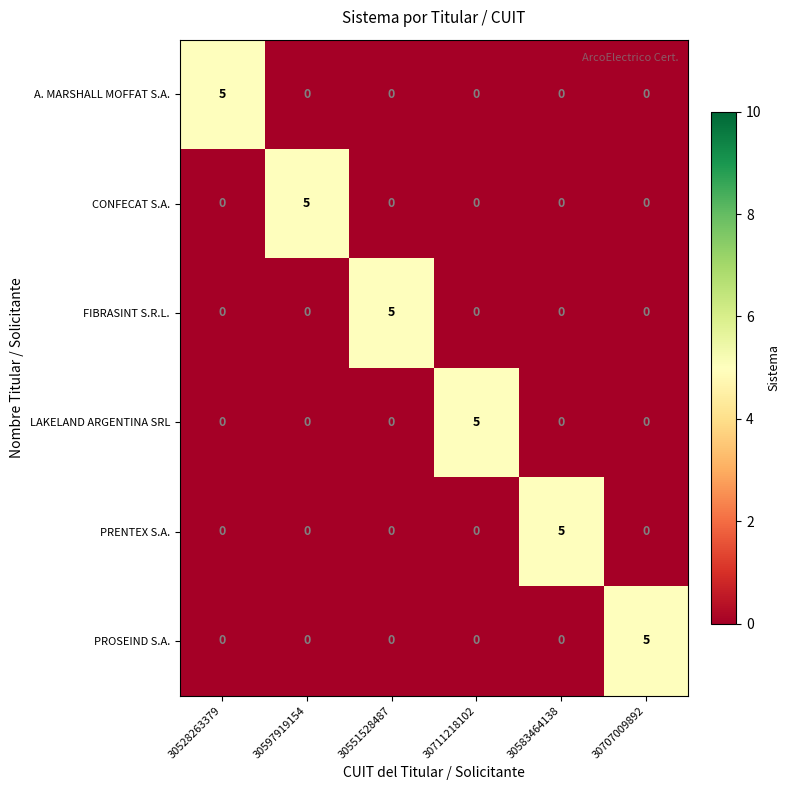

How many data points does each series have?

6